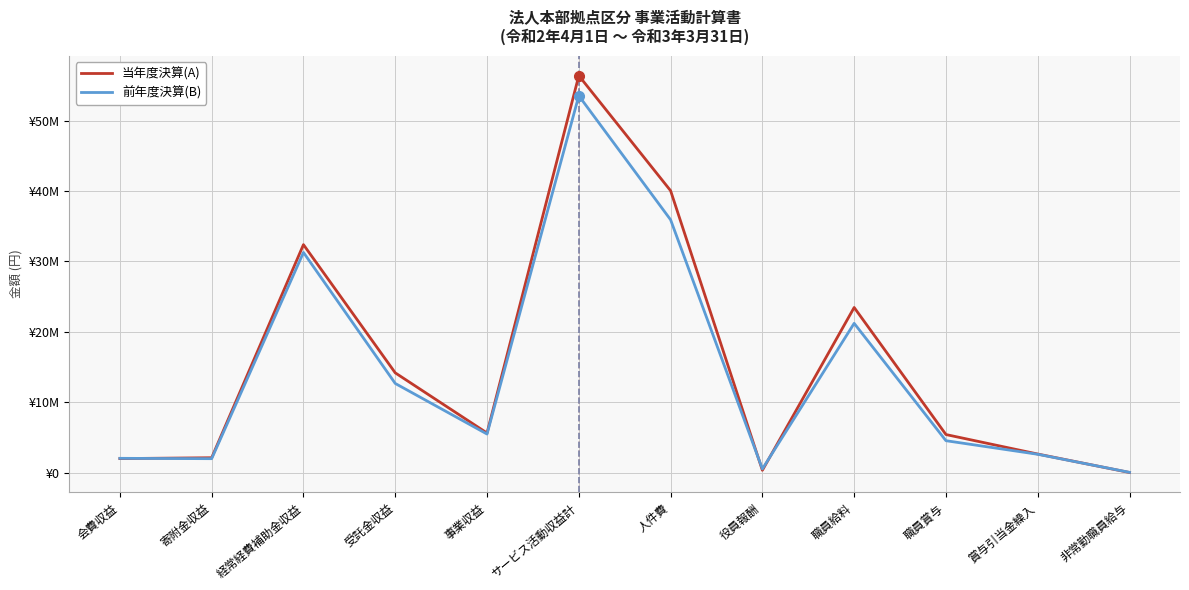

Is this an area chart (filled region under the line)?

No